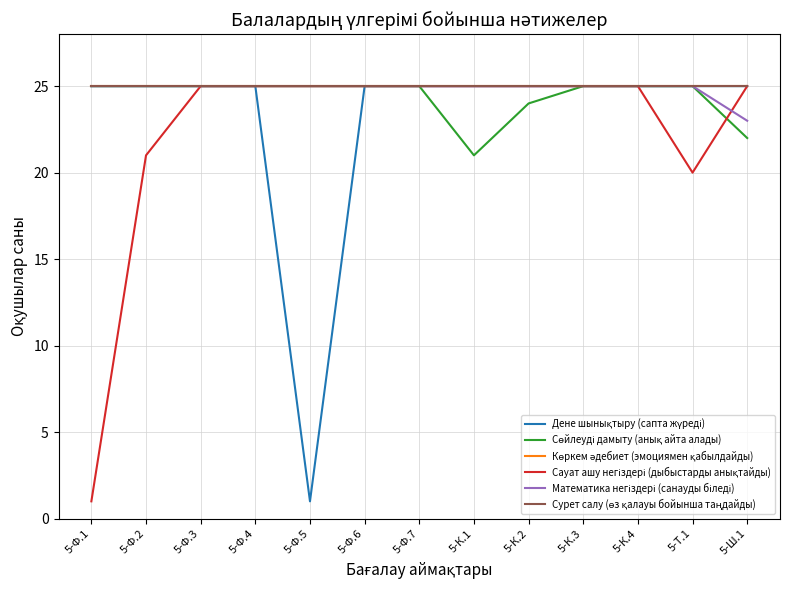

True or false: Сурет салу (өз қалауы бойынша таңдайды) and Дене шынықтыру (сапта жүреді) cross at least once.

False